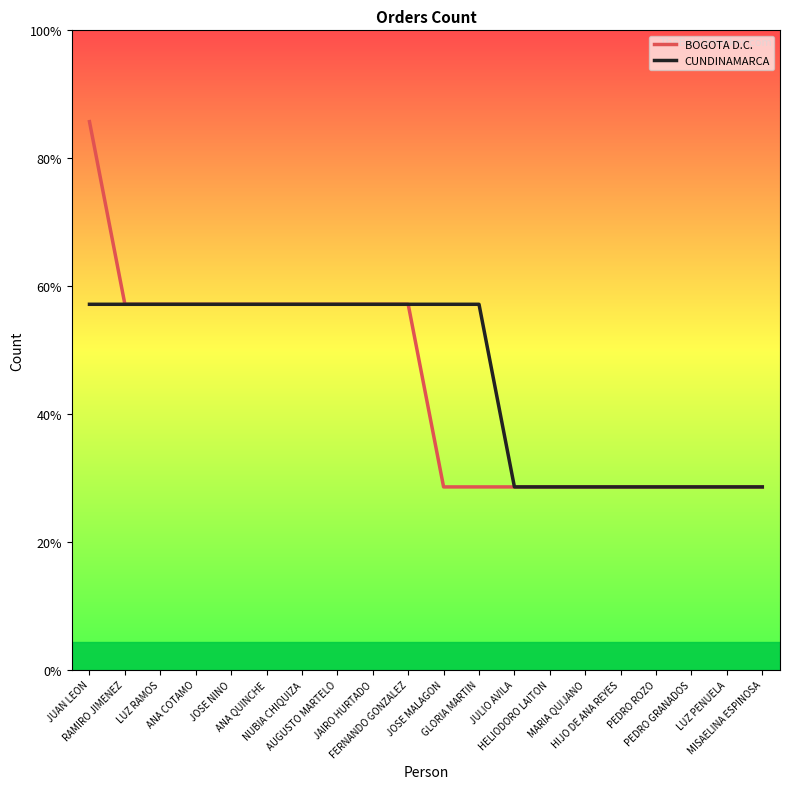

True or false: CUNDINAMARCA and BOGOTA D.C. cross at least once.

False